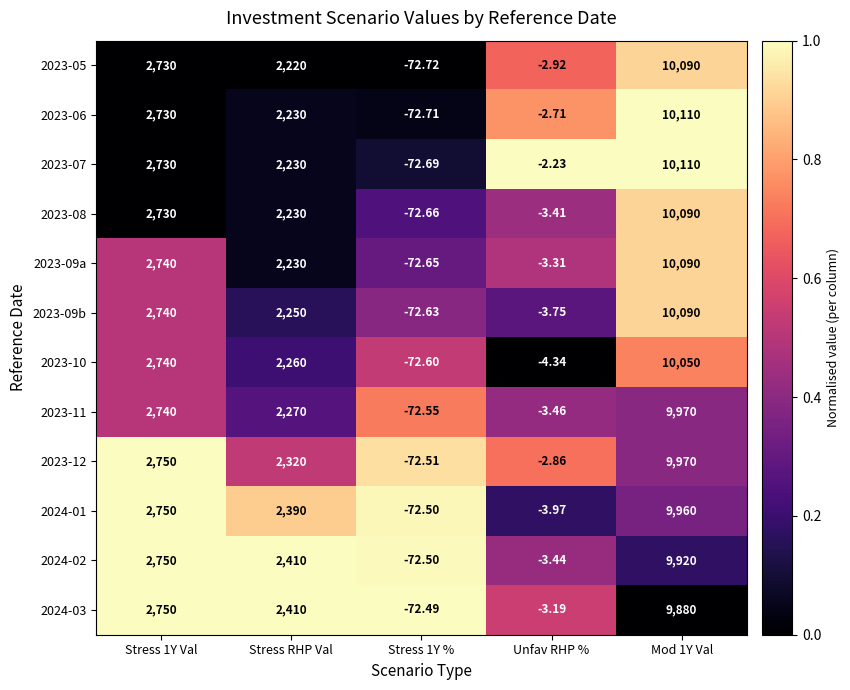

How many series are shown in this chart?

12